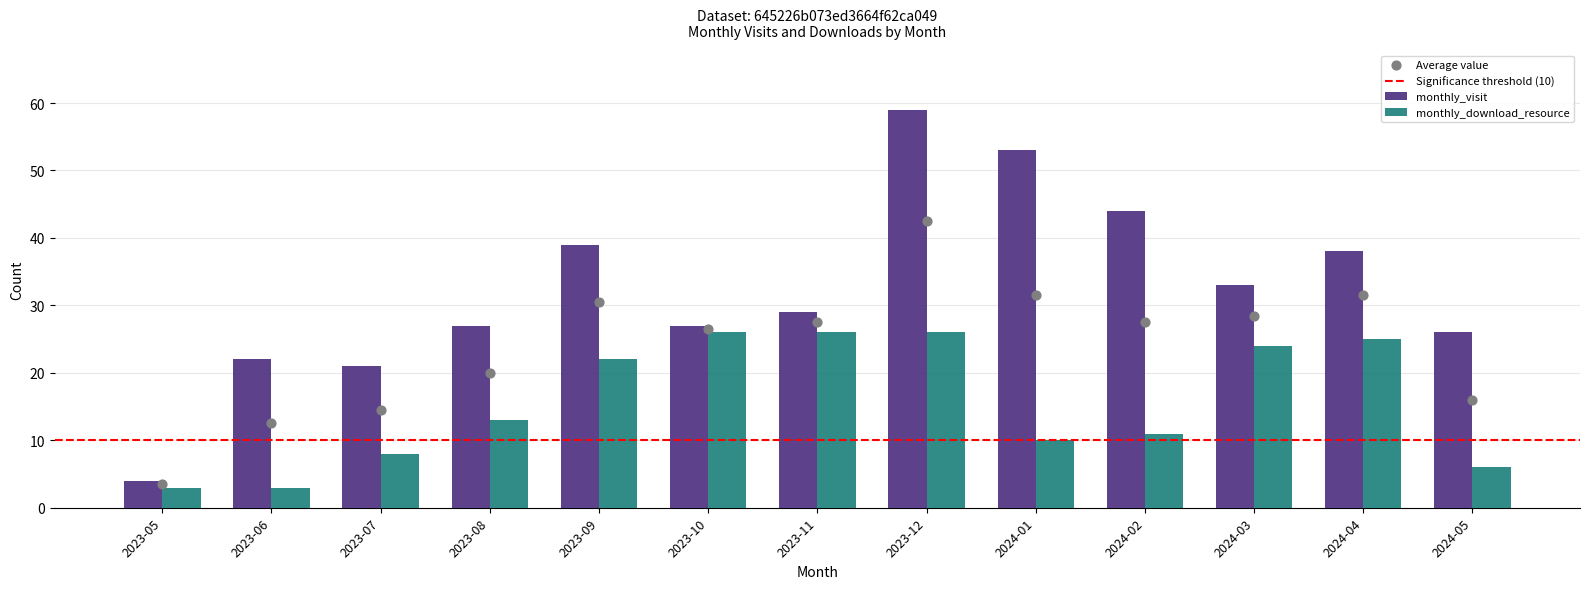

Which series has the largest Y range (max minus min)?

monthly_visit